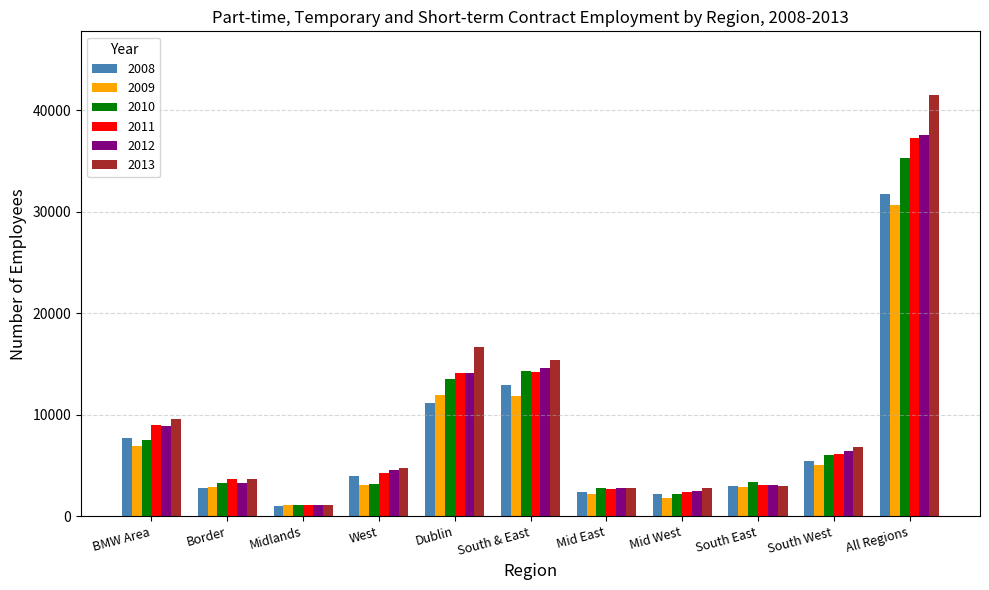

Read the 2011 value at All Regions, to the nearest 10.

37280